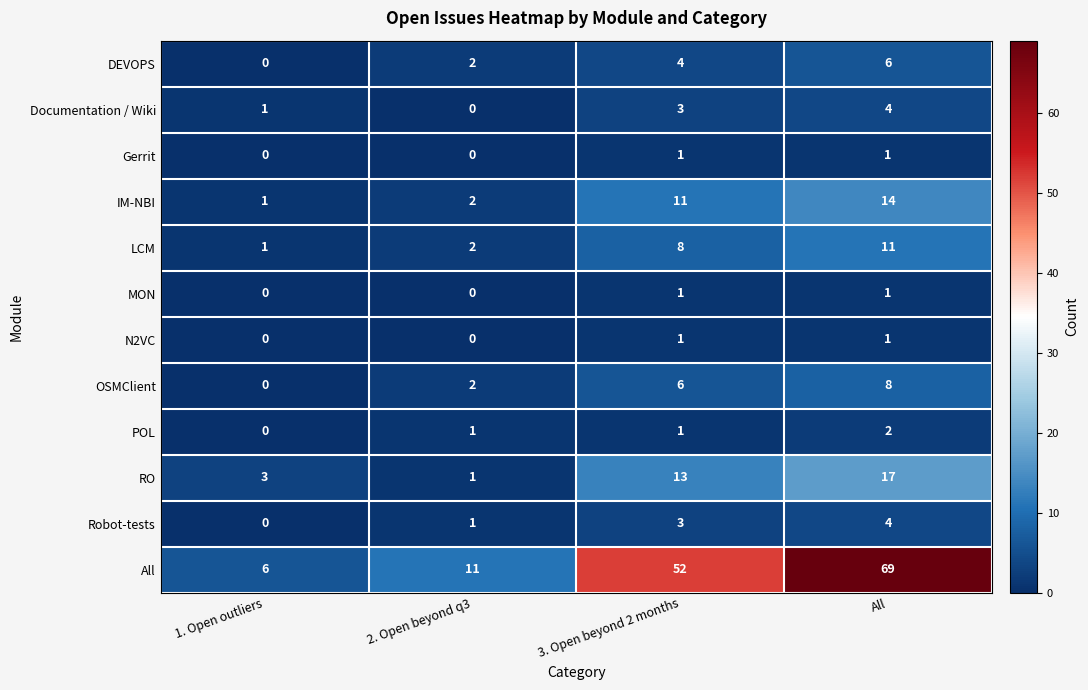

Which series has the largest total across all categories?

All